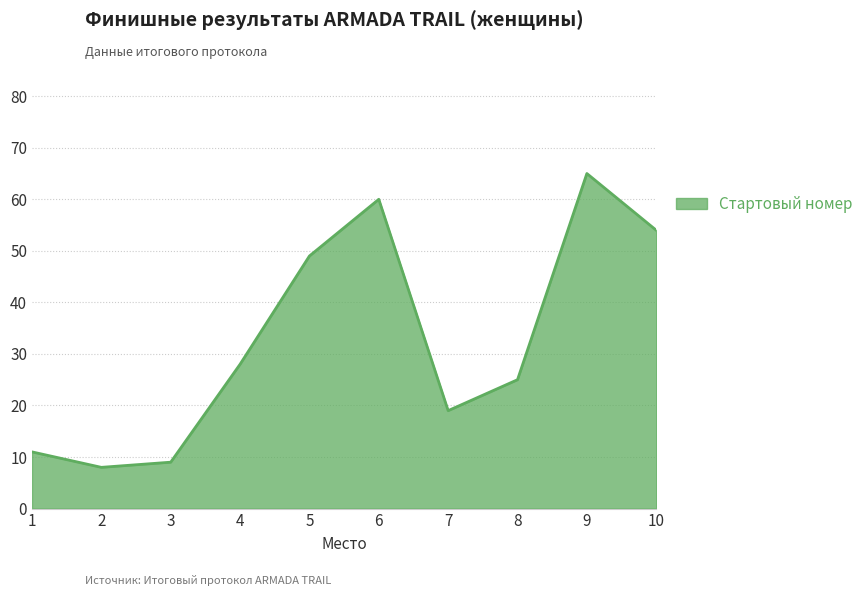

The value at 6 is 96. True or false?

False